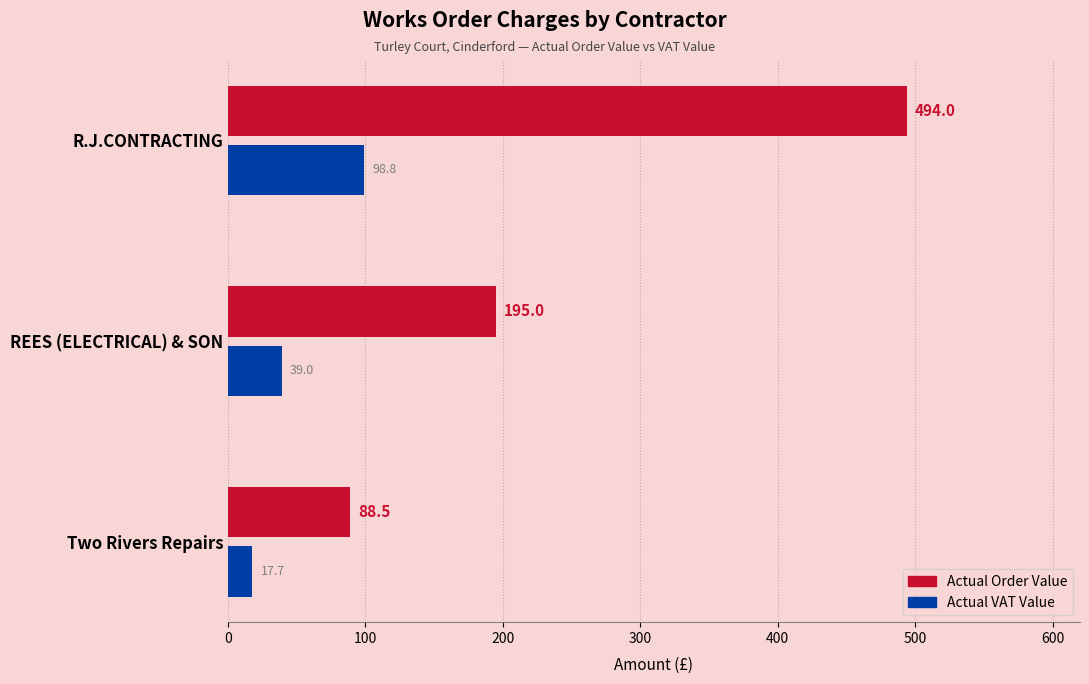

What is the spread (max minus min) of values at Two Rivers Repairs?

70.8